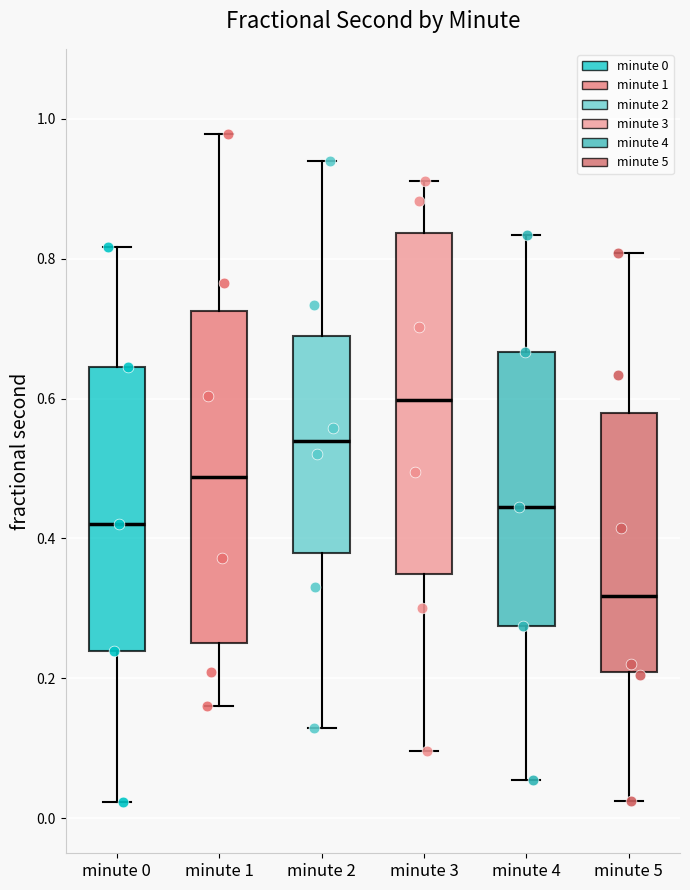

Where does the upper whisker of the box for minute 3 end on the y-axis? The values are not printed on the chart, so give them approximately, as read against the axis.

0.92